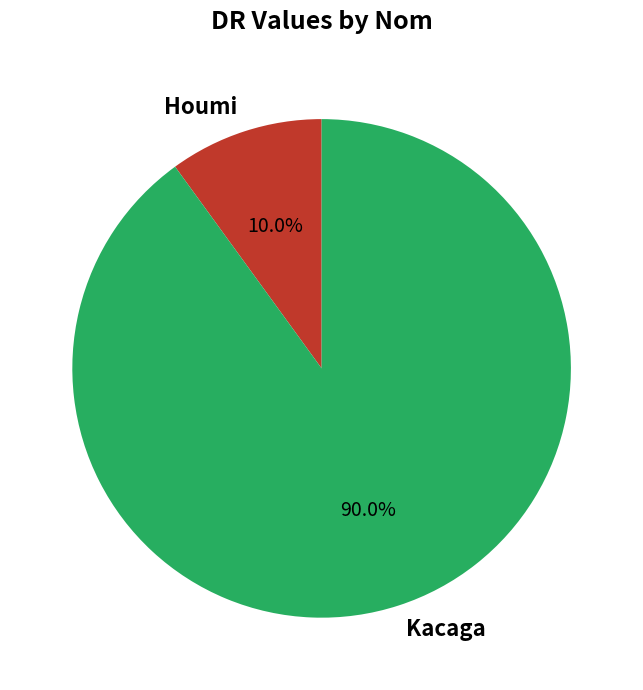

Rank the categories by value from lowest to highest.

Houmi, Kacaga